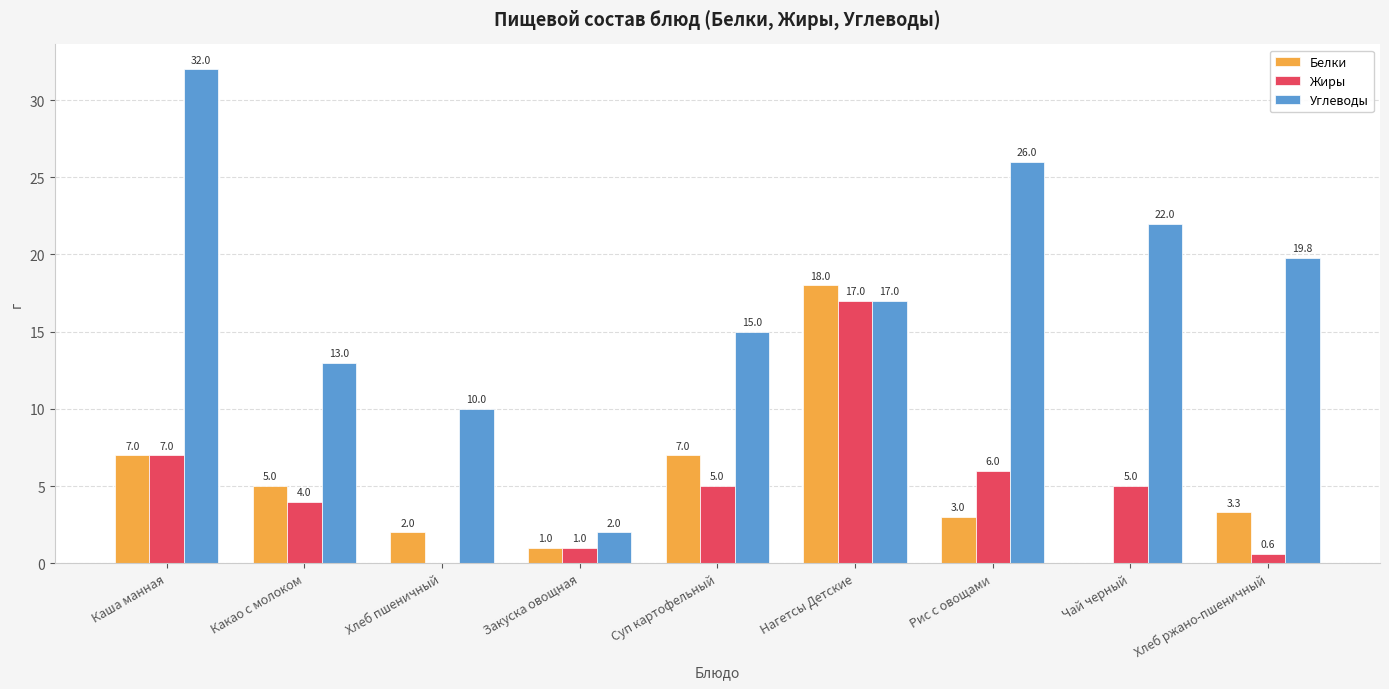

What is the greatest value displayed?

32.0